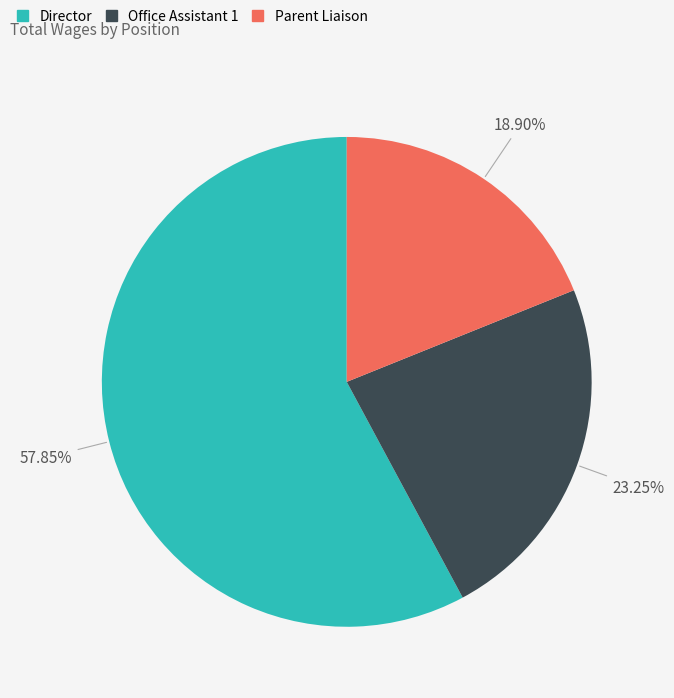

Between Office Assistant 1 and Parent Liaison, which is larger?

Office Assistant 1